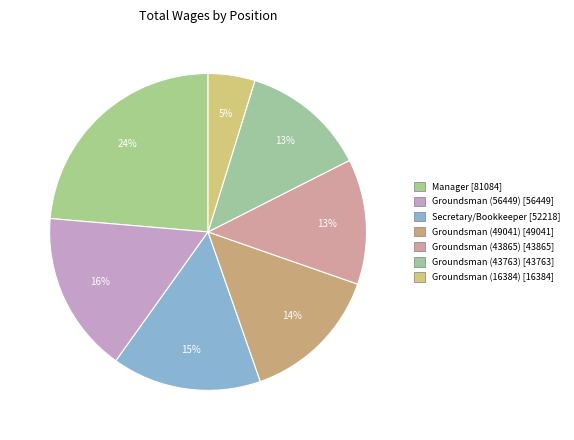

What is the total percentage of Groundsman (56449) and Manager?

40.1%